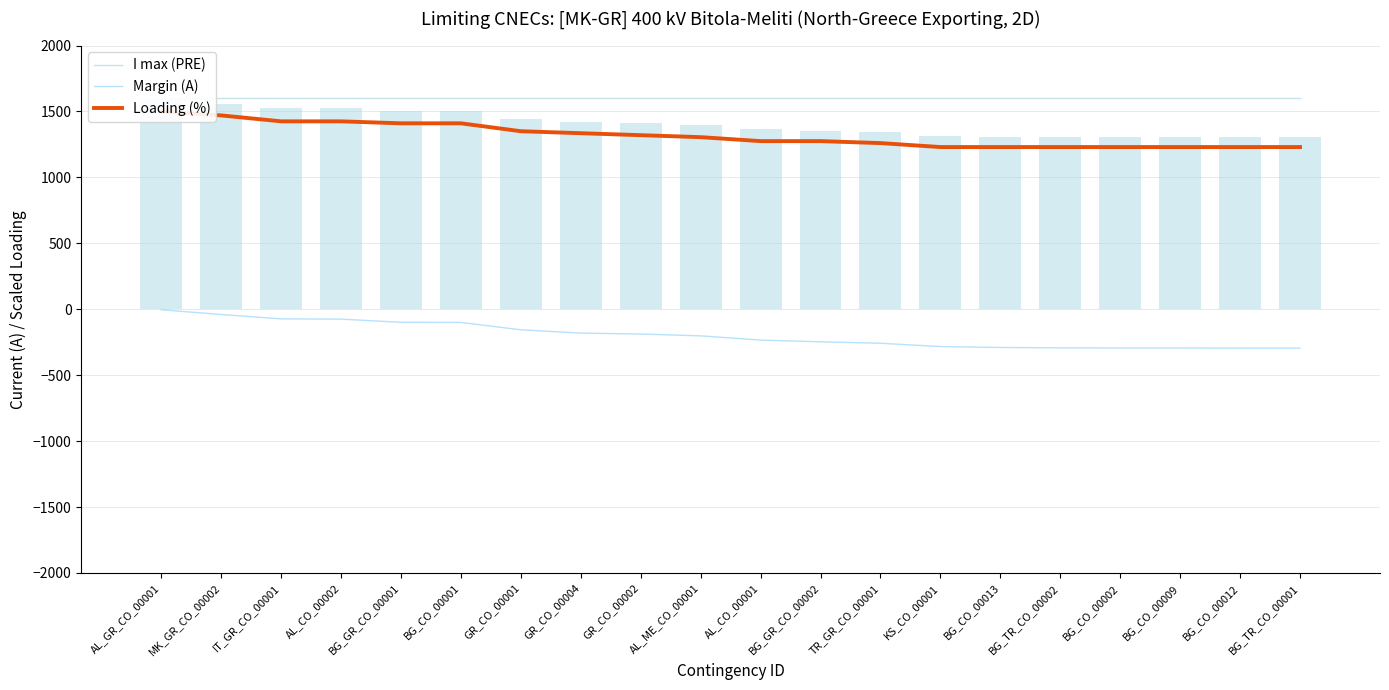

Between AL_CO_00002 and BG_CO_00013, which is larger?

AL_CO_00002